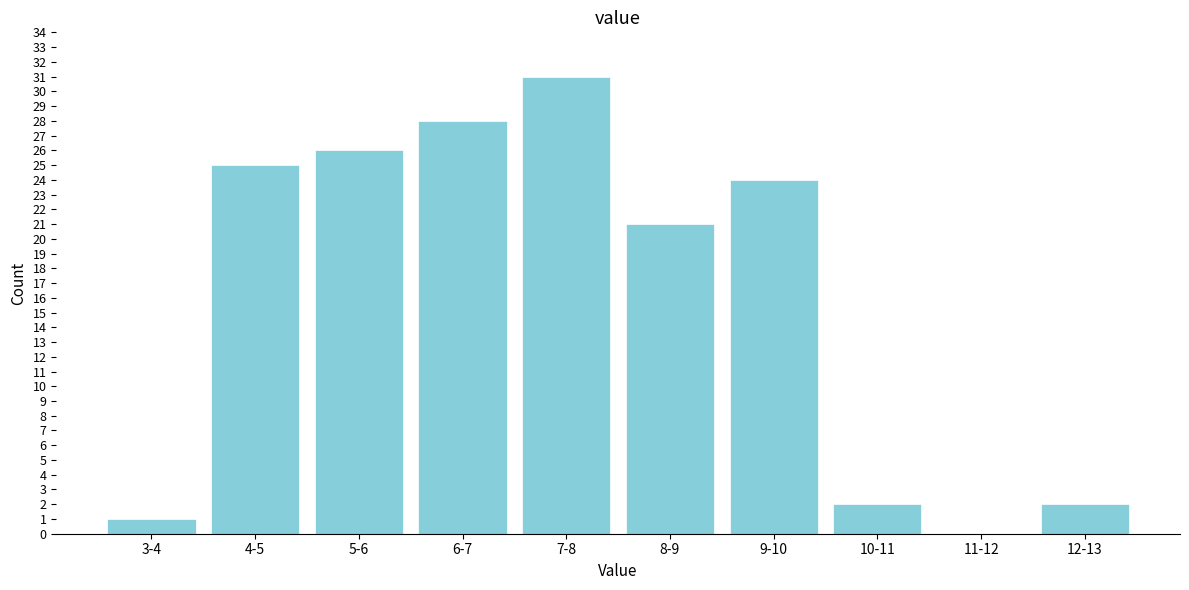

Reading left to right, extract all data points from this chart.

3-4=1	4-5=25	5-6=26	6-7=28	7-8=31	8-9=21	9-10=24	10-11=2	11-12=0	12-13=2